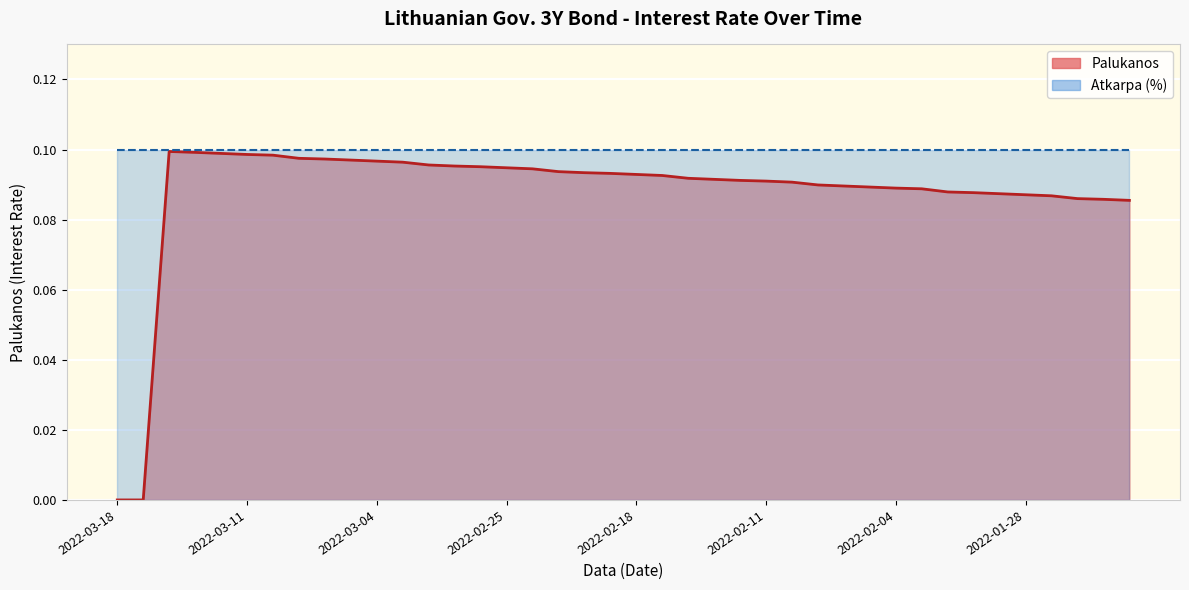

True or false: there are more than 2 points higher than both neighbors.

False